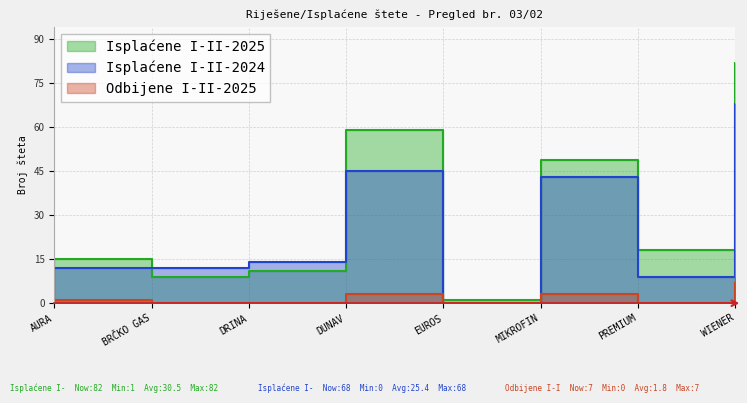

What is the total value across all series at WIENER?

157